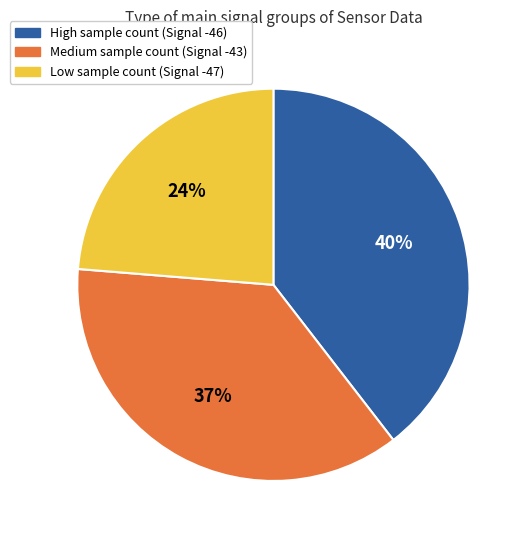

Which slice is the largest?

High sample count (Signal -46)